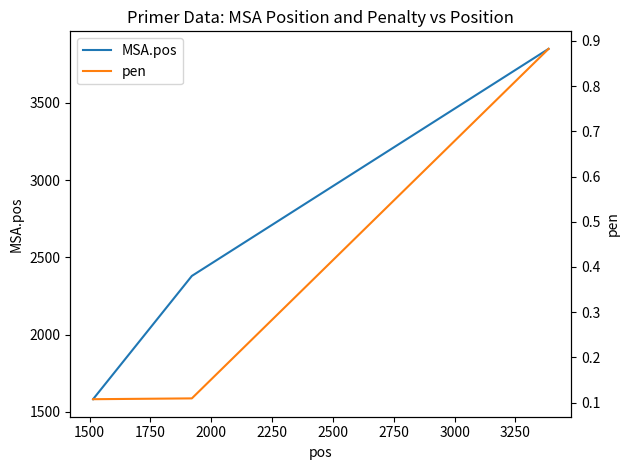

What is the value of the MSA.pos point at the 3rd from the left?

3850.0